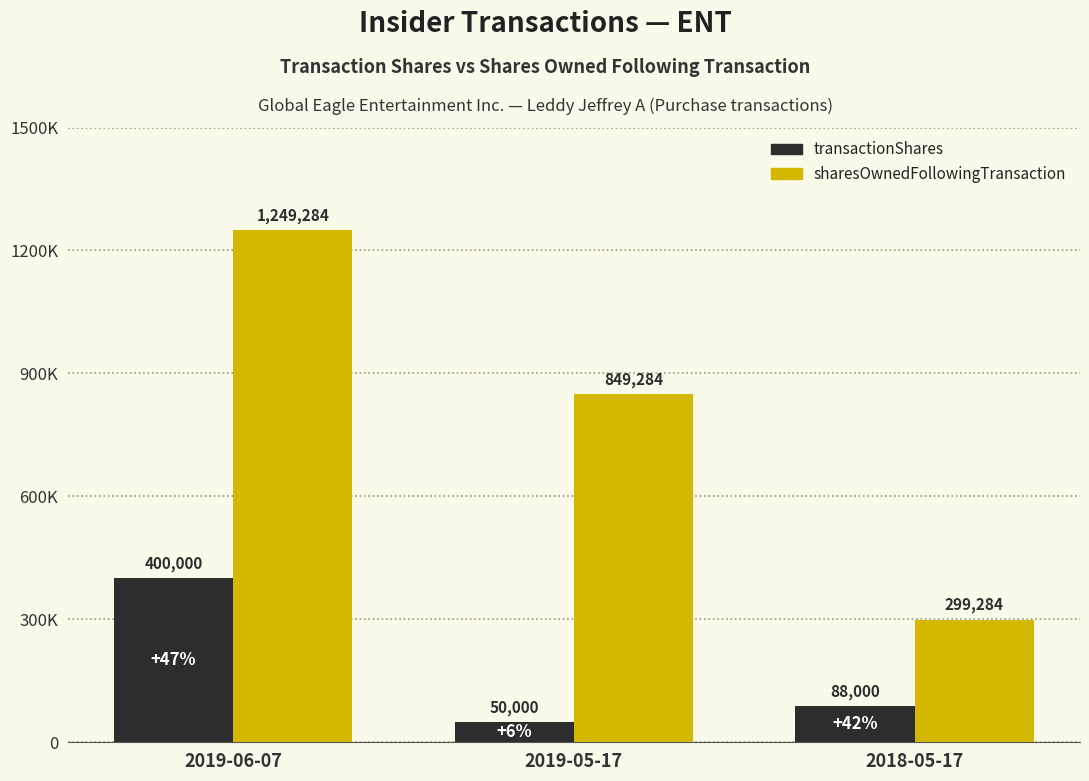

Reading right to left, extract all data points from this chart.

transactionShares: 88000	50000	400000
sharesOwnedFollowingTransaction: 299284	849284	1249284